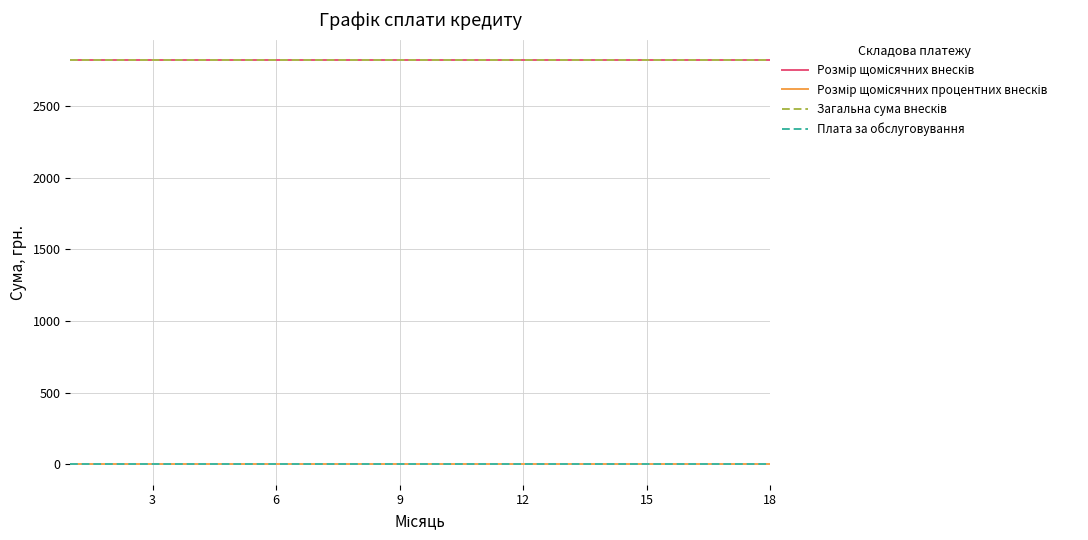

At how many categories does at least one series exceed 2170?

18